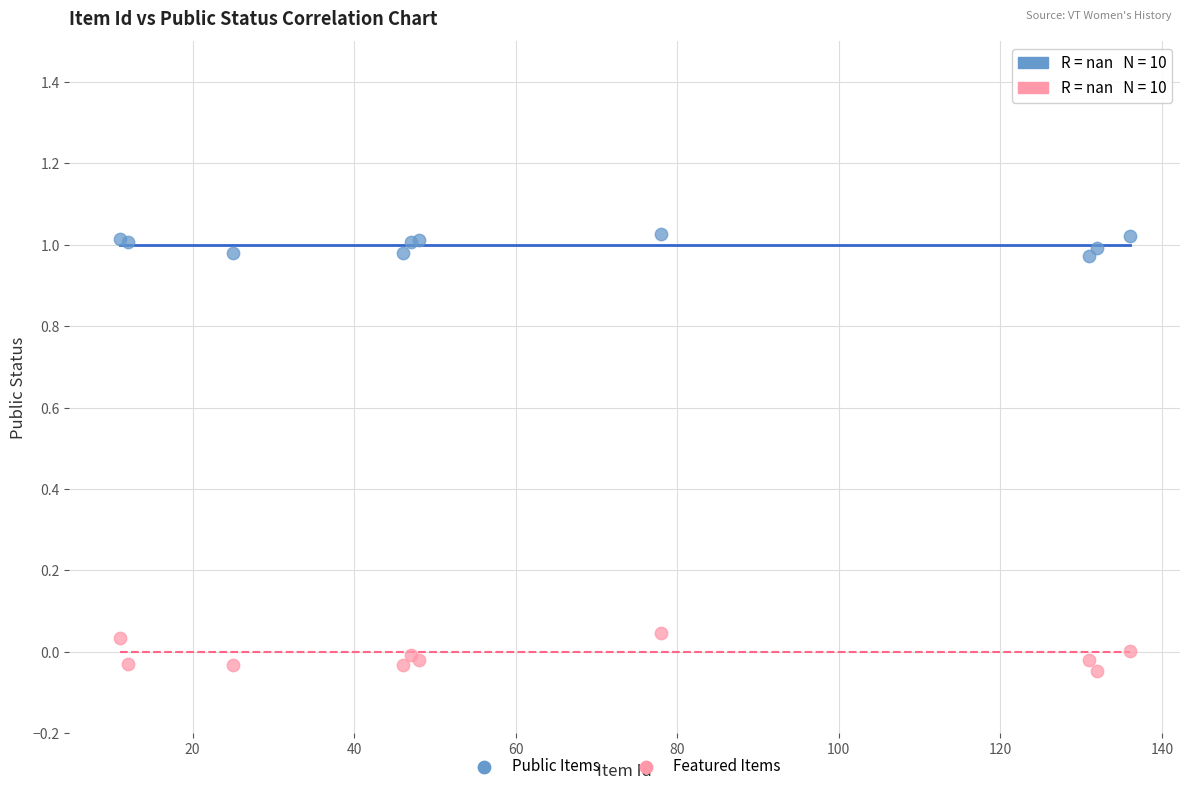

Which series reaches the maximum Y coordinate?

Public Items